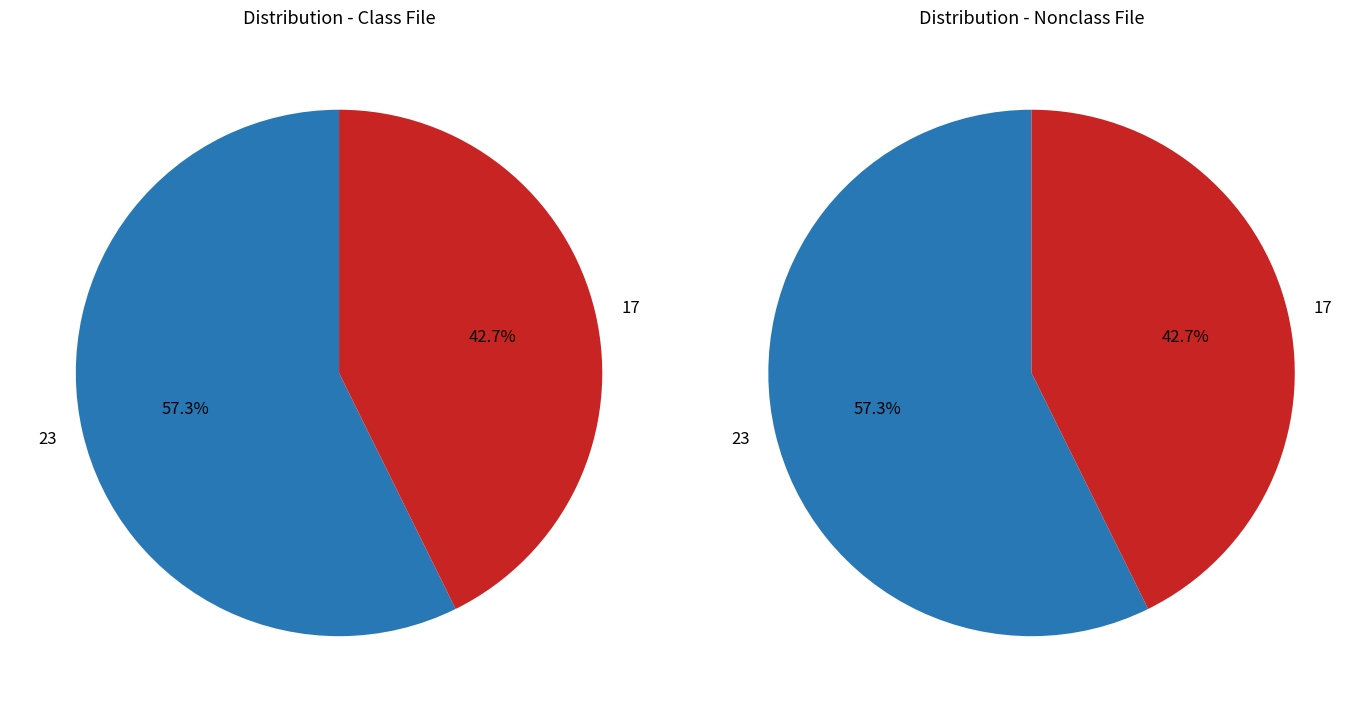

To the nearest percent, what is the difference between the 17 and 23 slice percentages?

15%